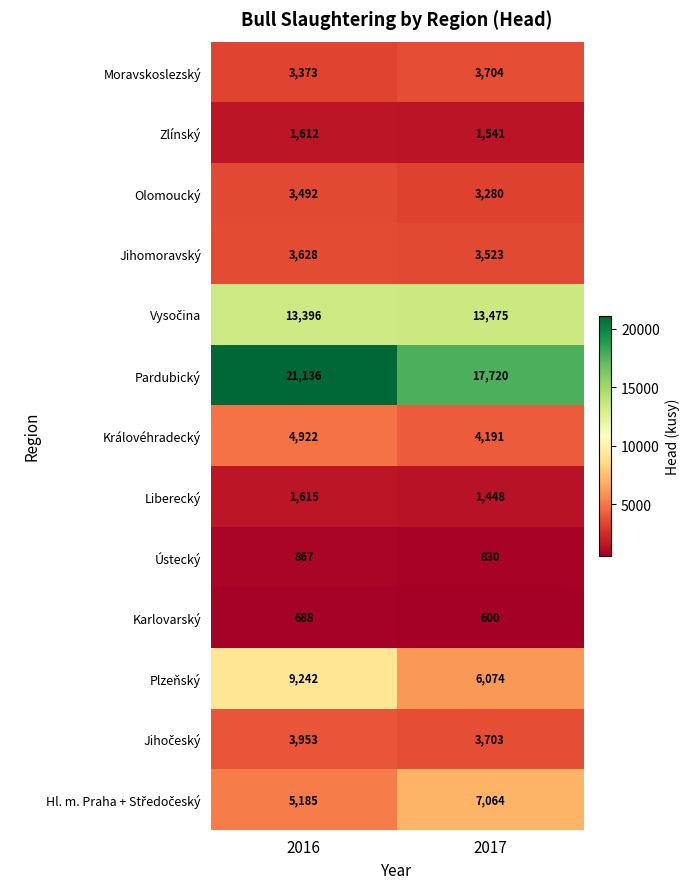

Which series changed the most between 2016 and 2017?

Pardubický